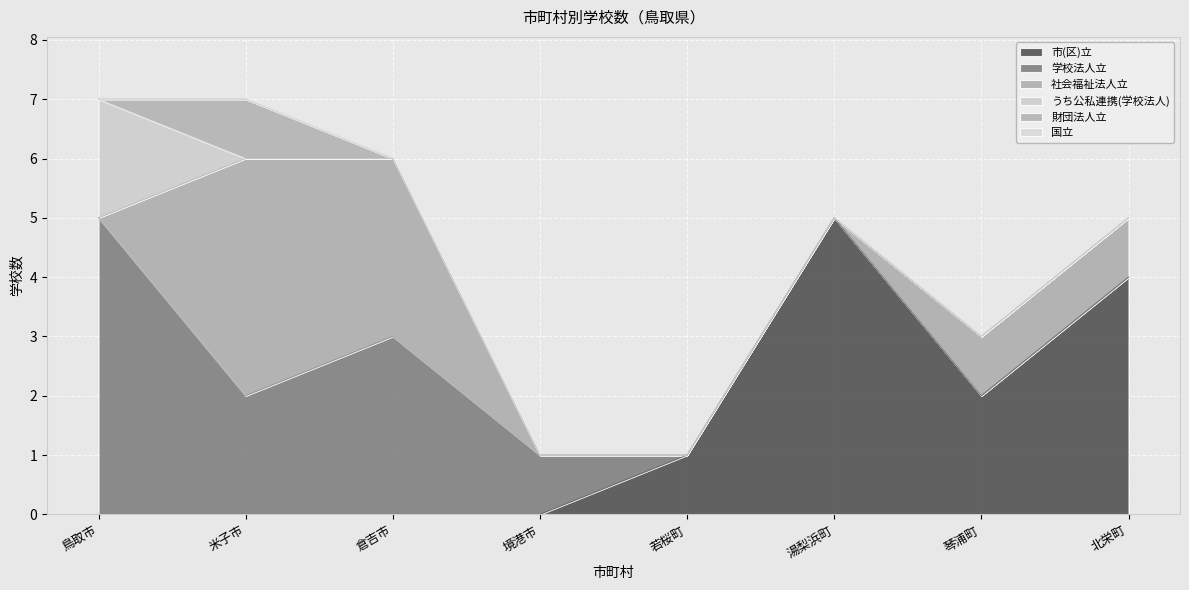

How many values in うち公私連携(学校法人) are above zero?

1